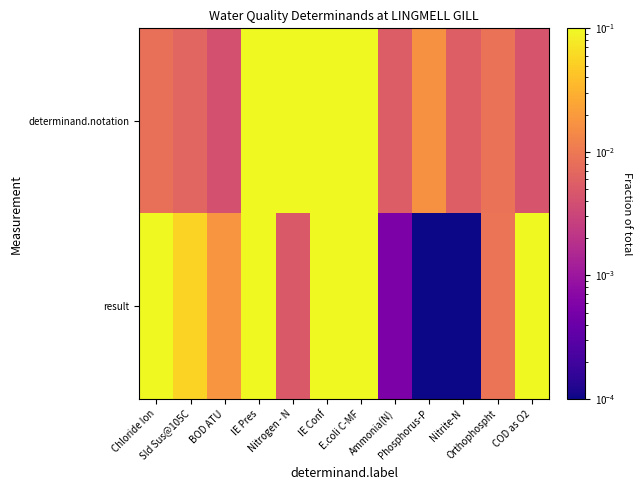

At how many categories does at least one series exceed 0?

12